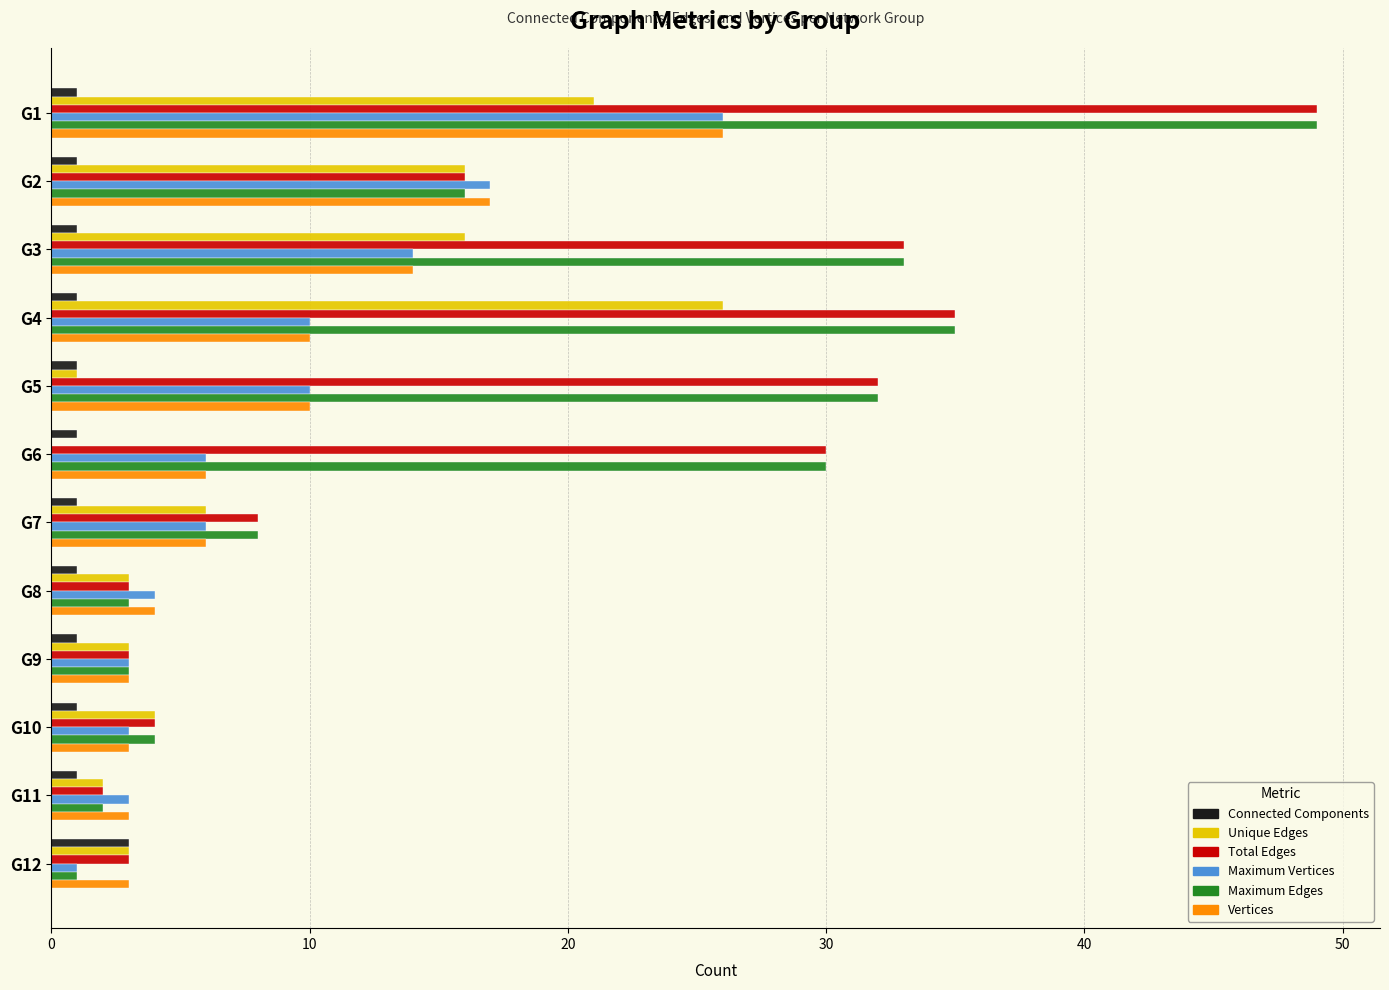

What are all the series names shown in the legend?

Connected Components, Unique Edges, Total Edges, Maximum Vertices, Maximum Edges, Vertices